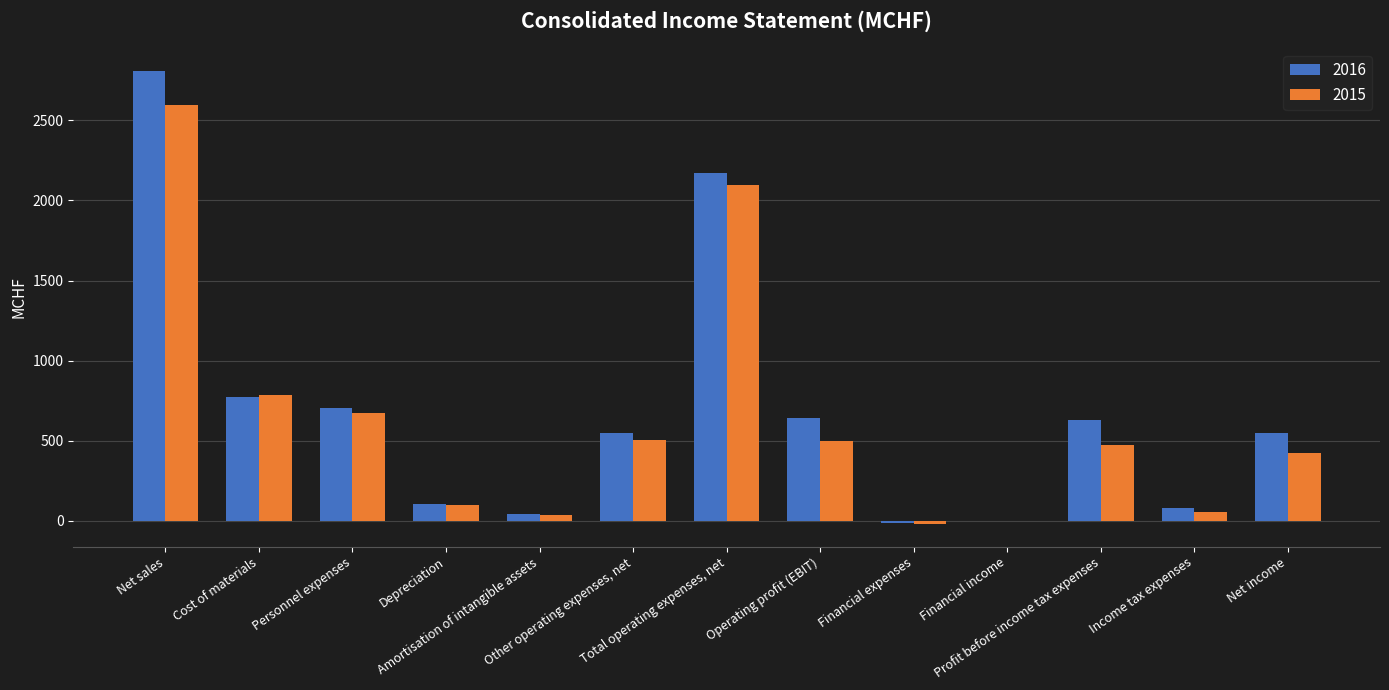

Are the bars horizontal?

No